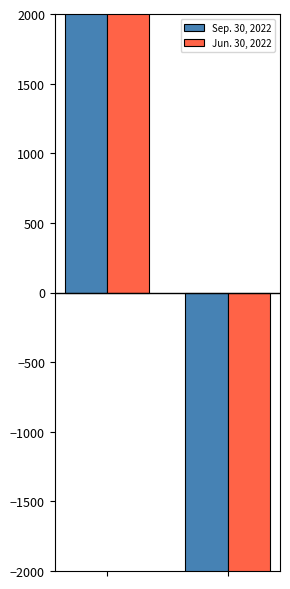

What are all the series names shown in the legend?

Sep. 30, 2022, Jun. 30, 2022